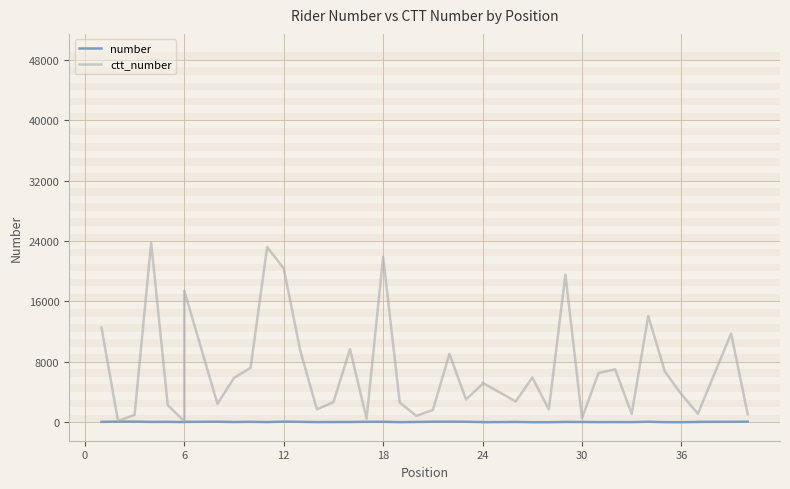

What is the value of the number point at the 11th from the left?

23